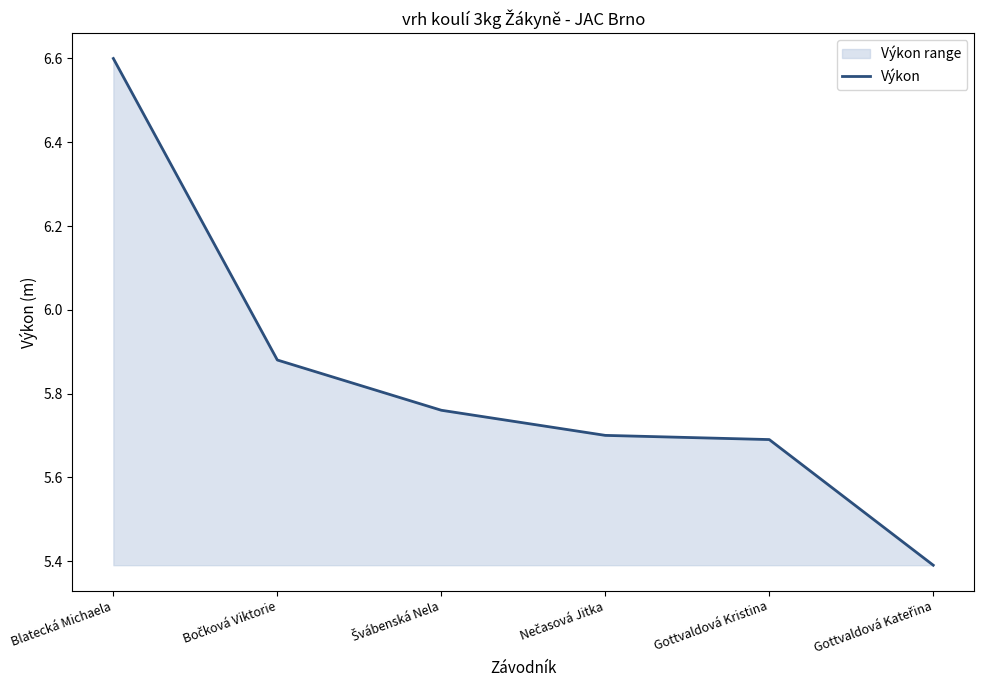

True or false: the data shows 8.9 at Švábenská Nela.

False